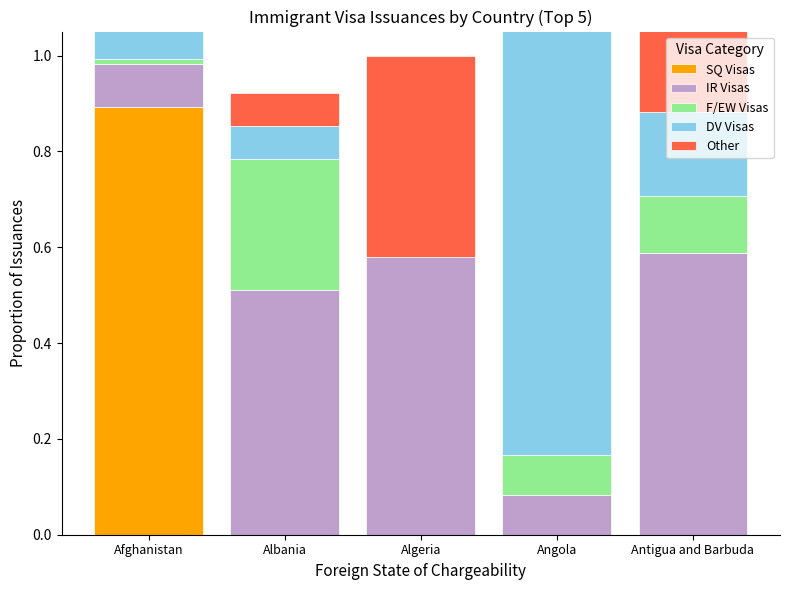

What is the value of the Other bar at the 5th from the left?

0.2